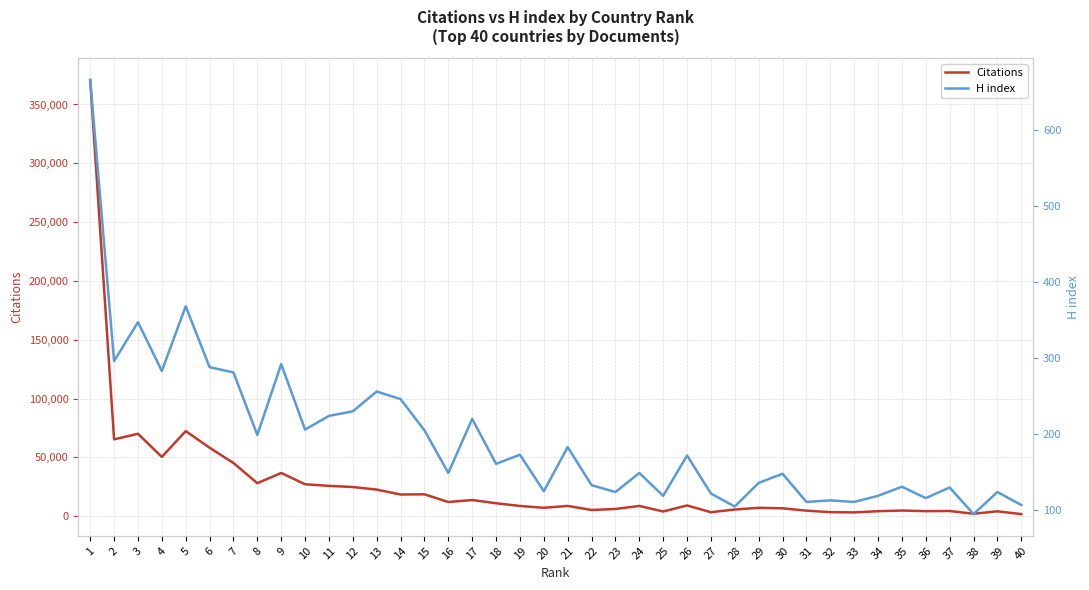

Rank the series by their average value, from lowest to highest.

H index, Citations